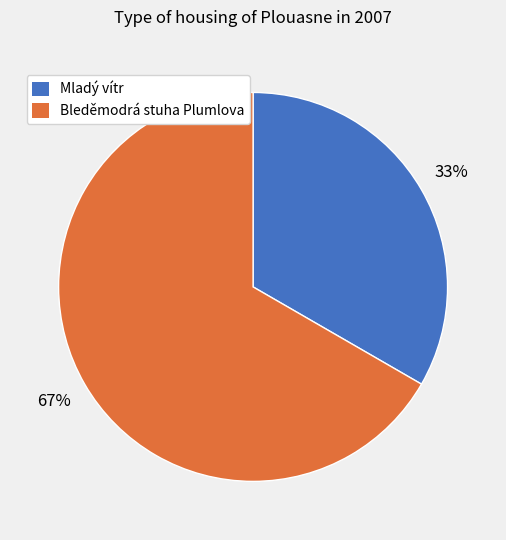

To the nearest percent, what is the combined percentage of Bleděmodrá stuha Plumlova and Mladý vítr?

100%